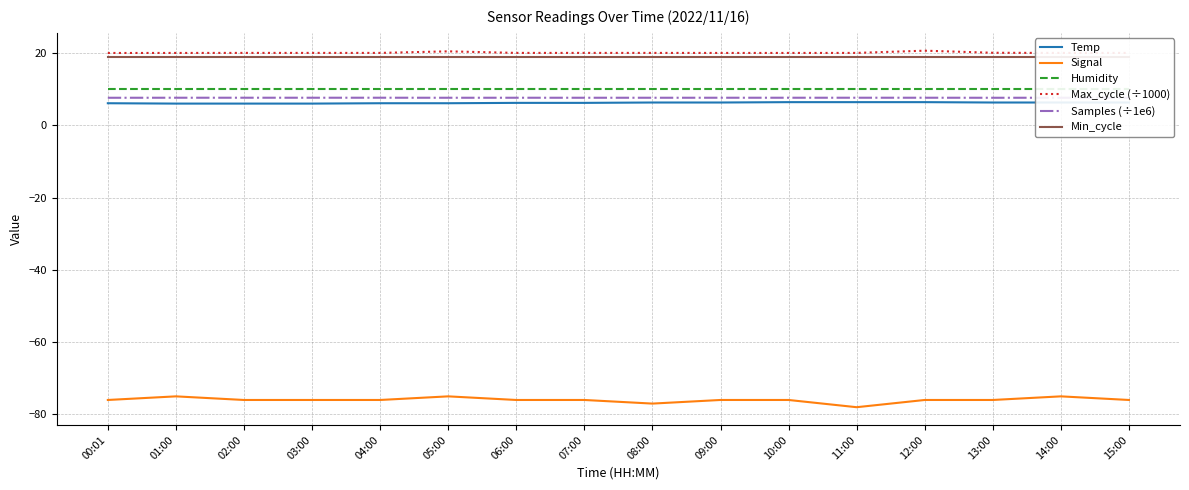

What is the minimum value shown in the chart?

-78.0